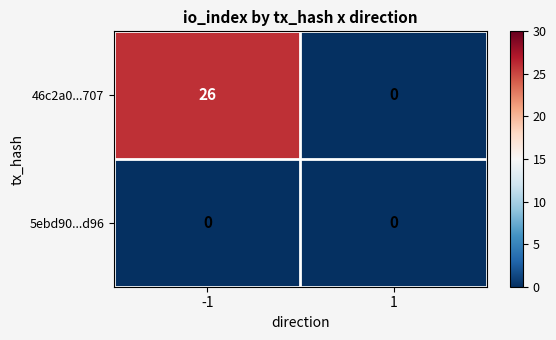

What is the difference between the highest and lowest values at -1?

26